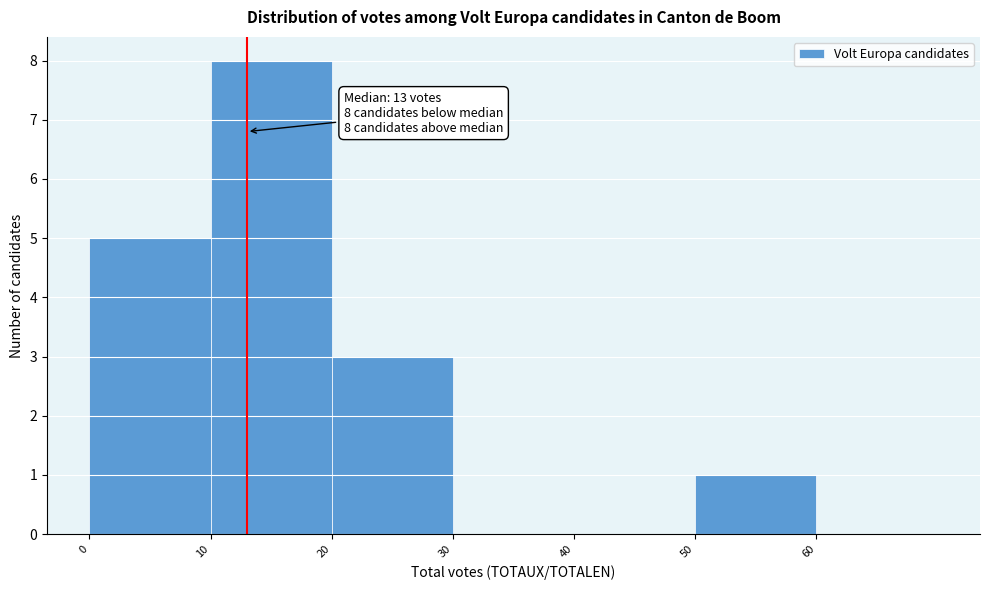

Which range on the x-axis has the tallest bar?

10 to 20